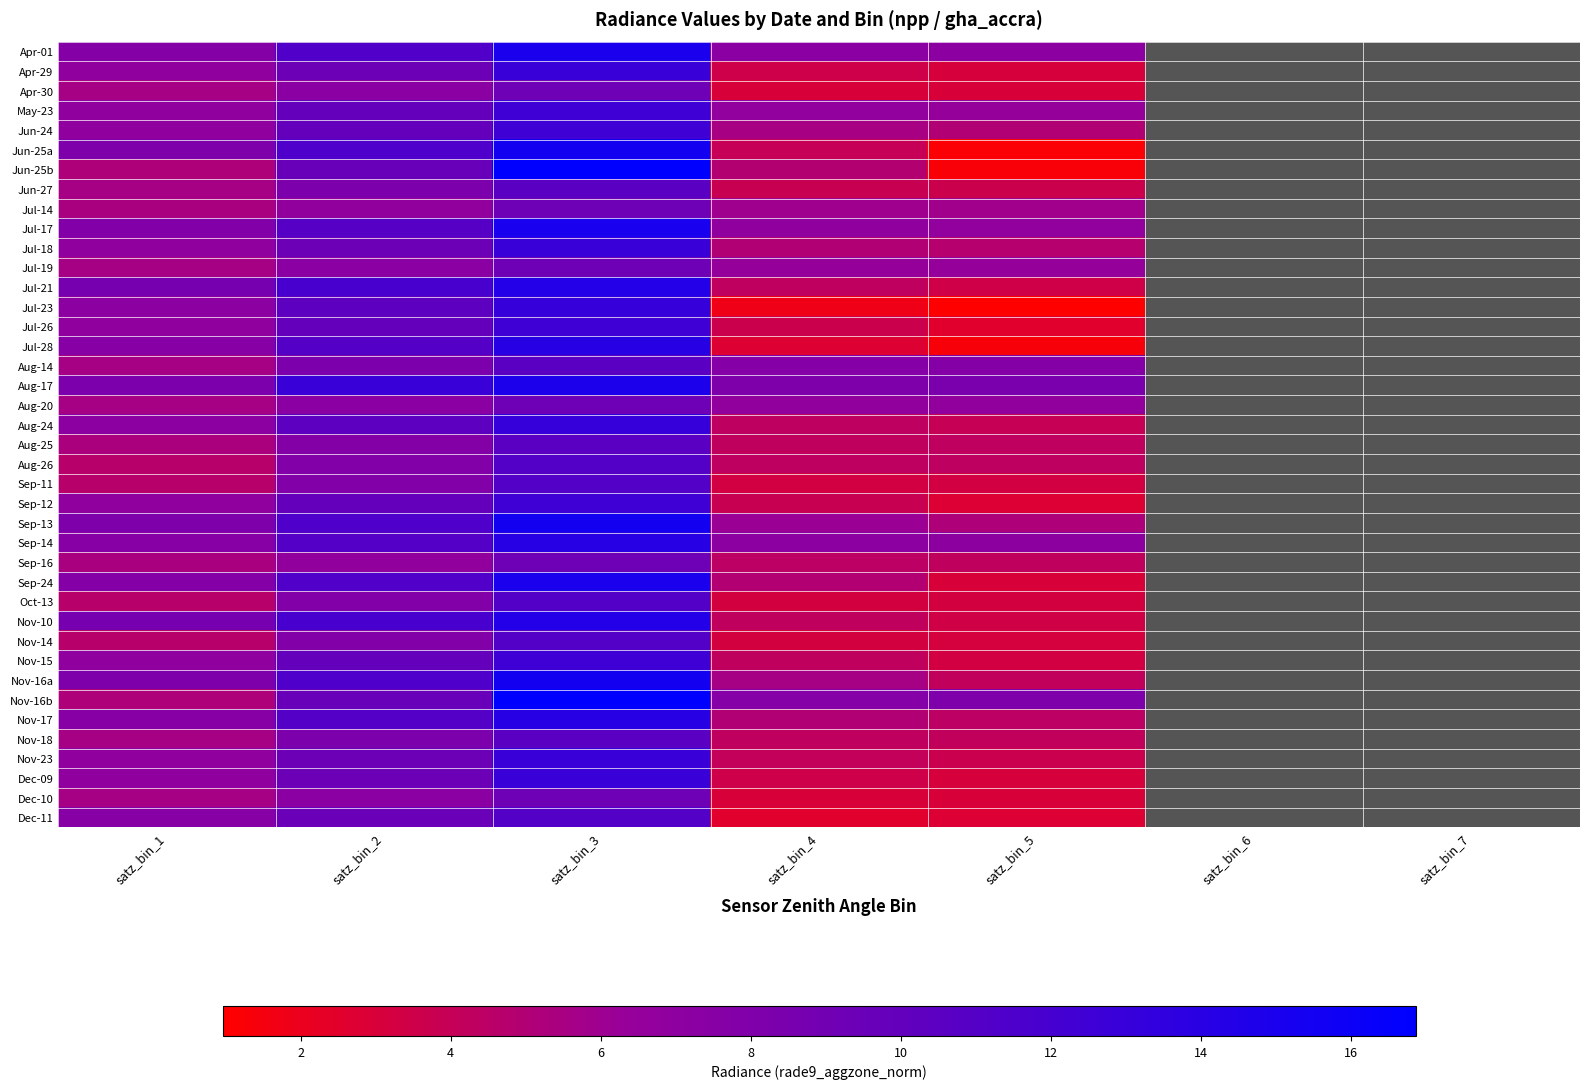

How many values in Jul-26 are above zero?

5